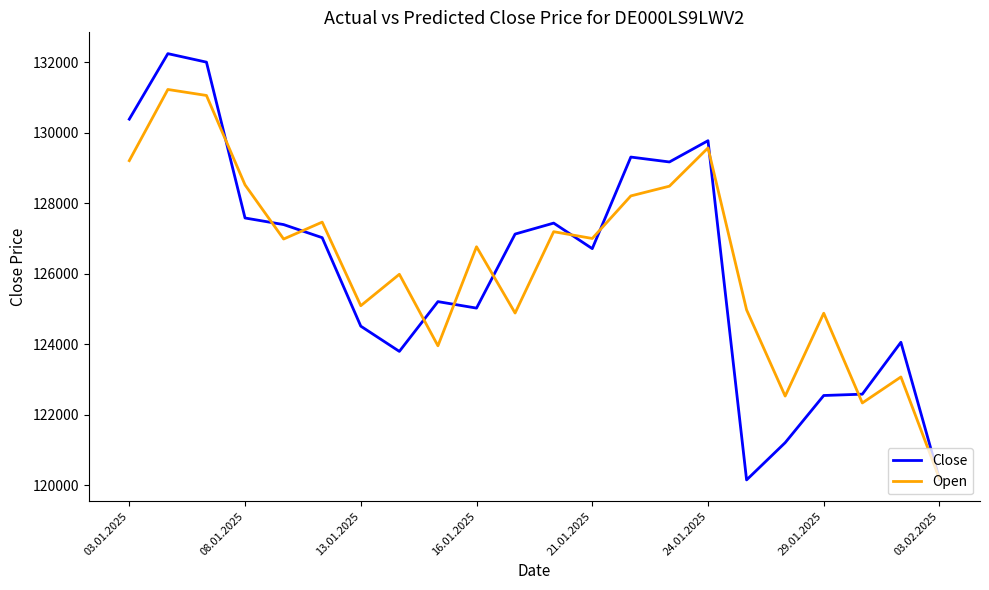

Which series has the largest range (max minus min)?

Close